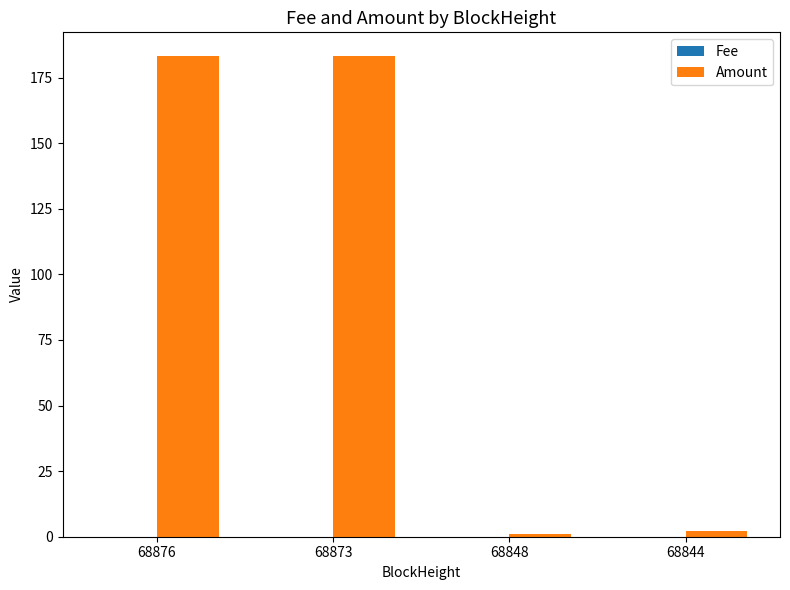

The Amount series shows 183.1 at 68876. True or false?

True